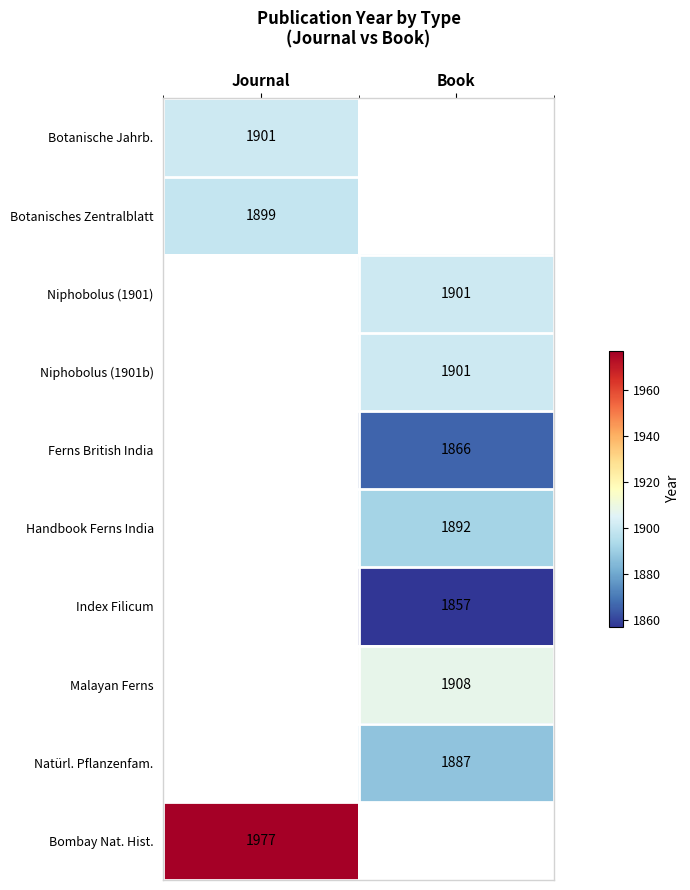

The Botanisches Zentralblatt series shows 2780.0 at Journal. True or false?

False